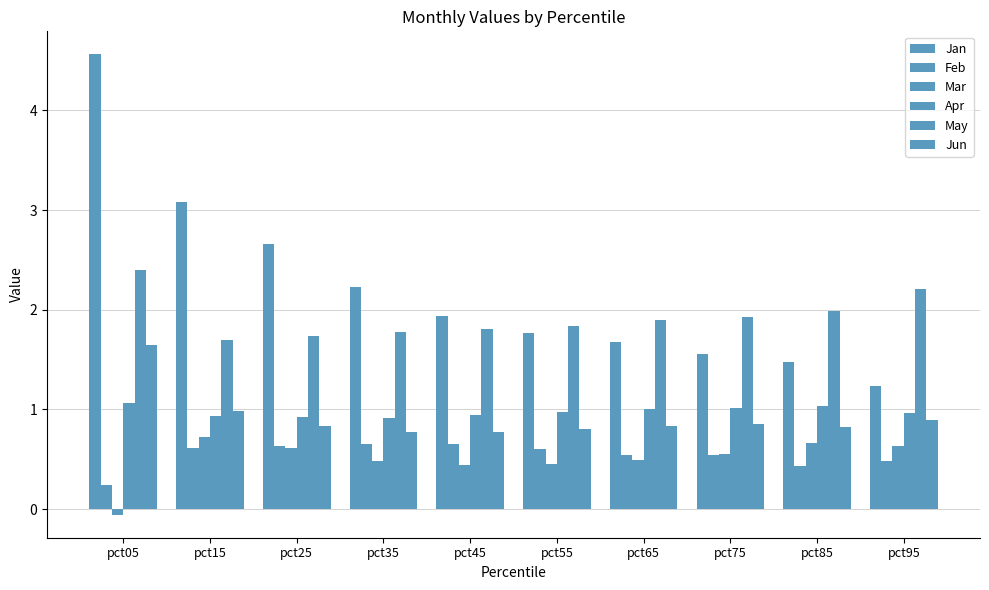

Does the chart contain any negative values?

Yes